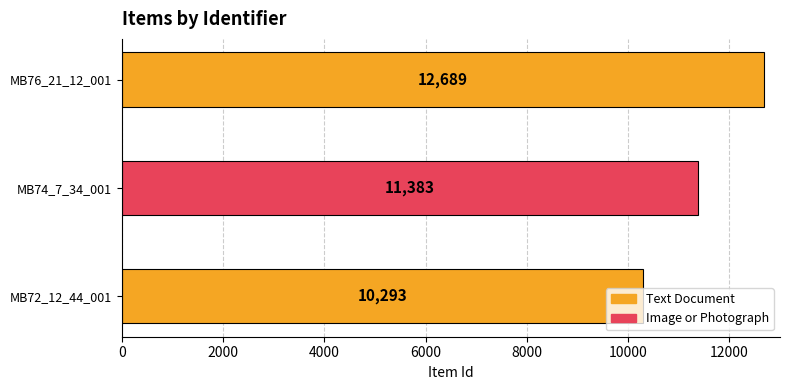

At which category does the chart reach its peak across all series?

MB76_21_12_001